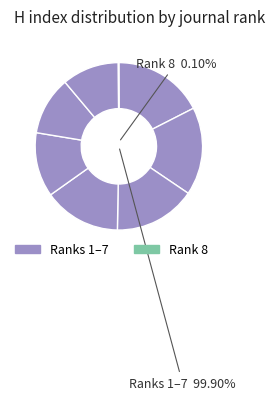

What is the ratio of the value at Rank 1 to the value at Rank 2?

1.0